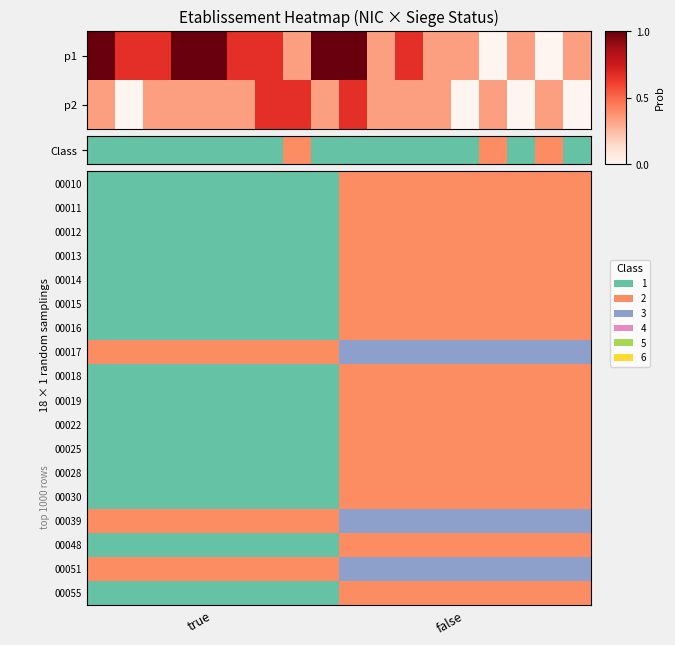

Which has a higher value, false or true?

false